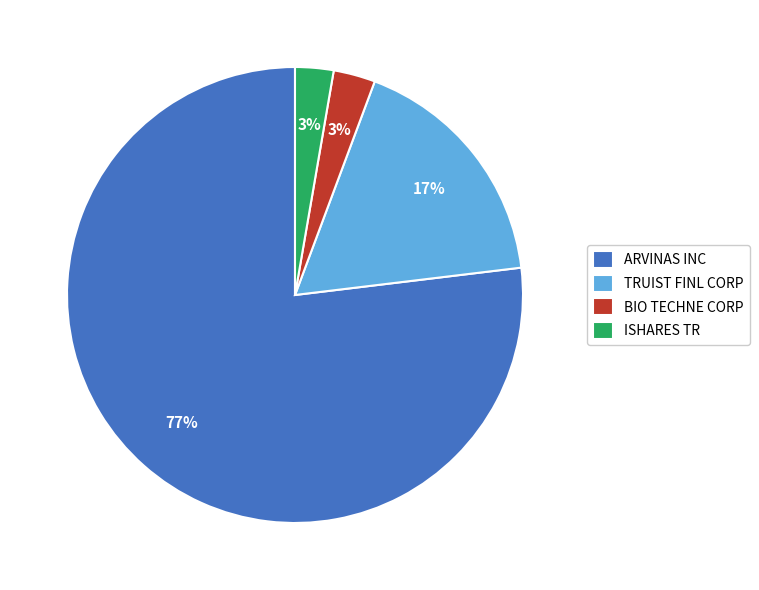

Is the sum of BIO TECHNE CORP and ISHARES TR greater than half?

No